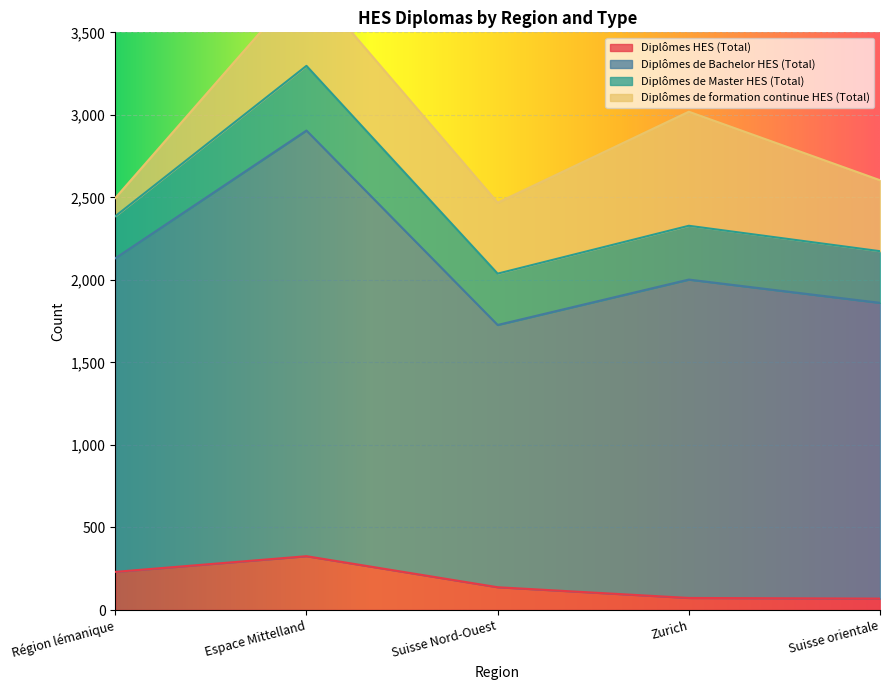

The value of Diplômes HES (Total) at Zurich is 73. True or false?

True